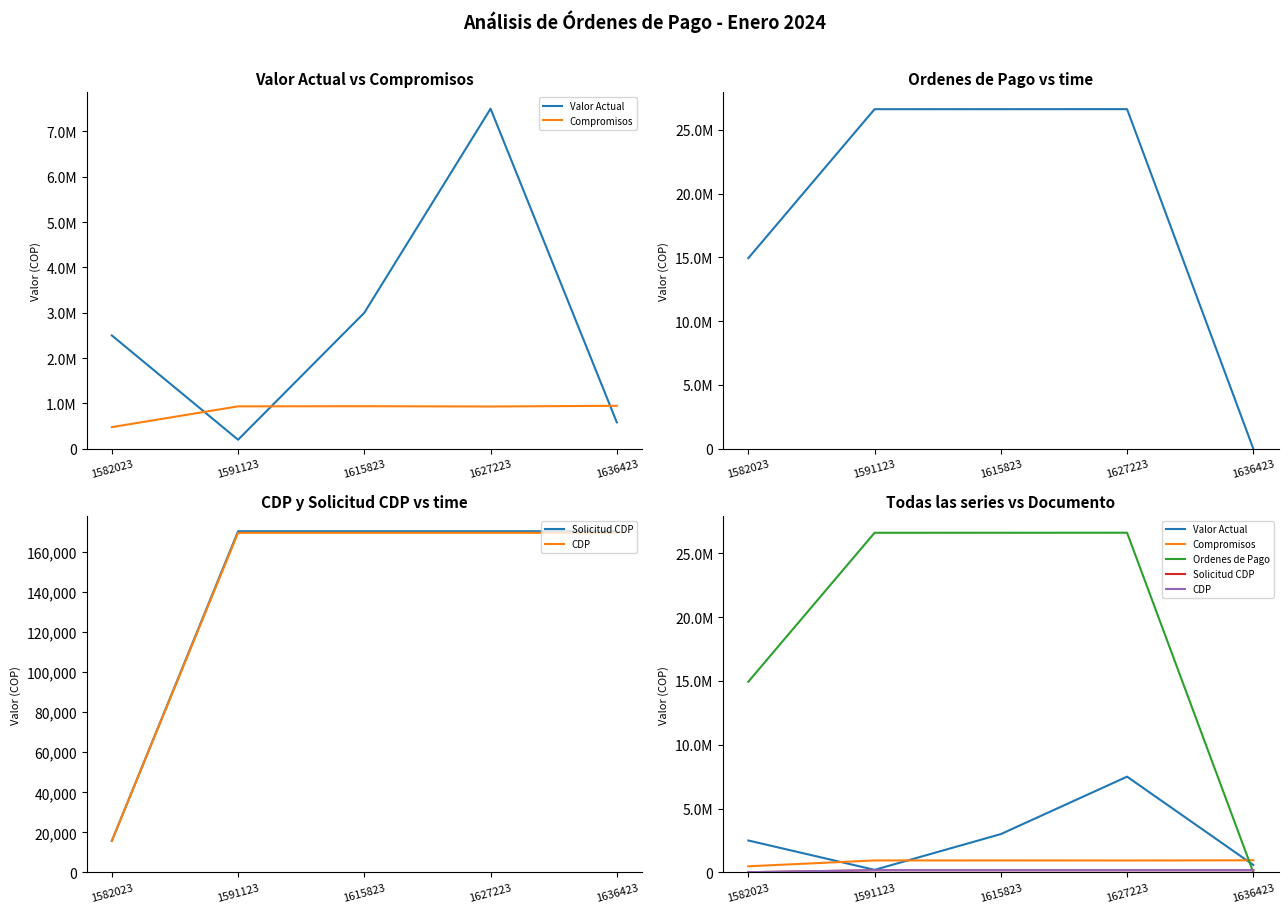

At which category does the chart reach its peak across all series?

1627223